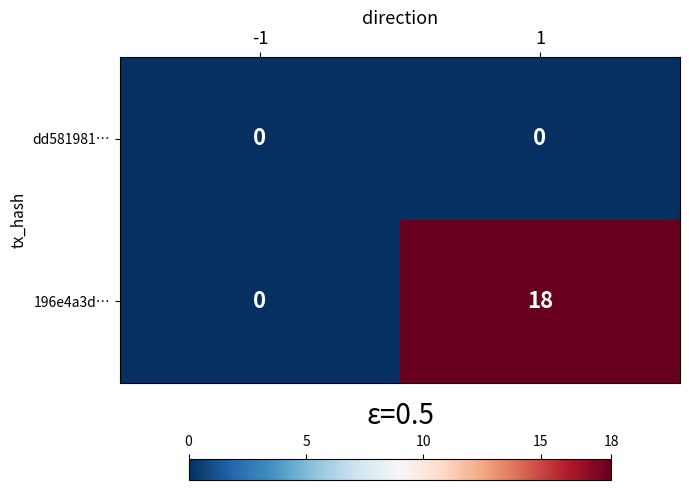

Rank the series by their average value, from lowest to highest.

dd581981…, 196e4a3d…